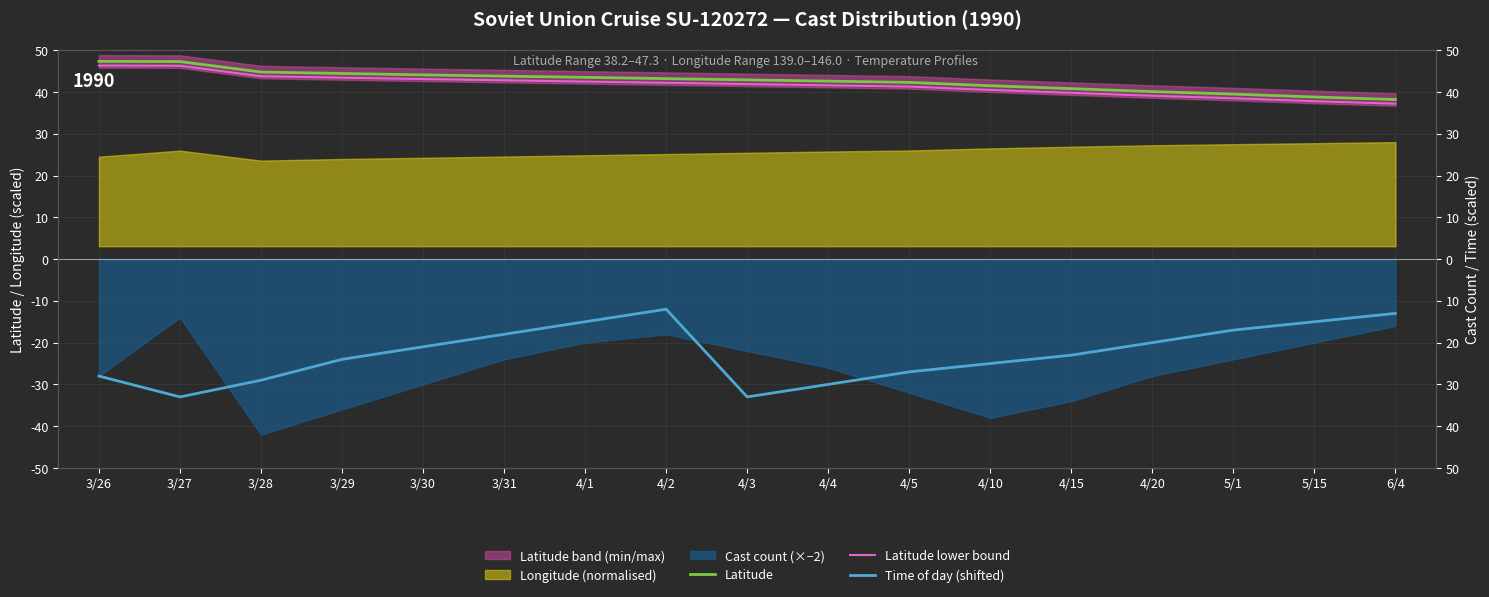

What is the difference between the maximum and minimum values in the Latitude lower bound series?

9.1